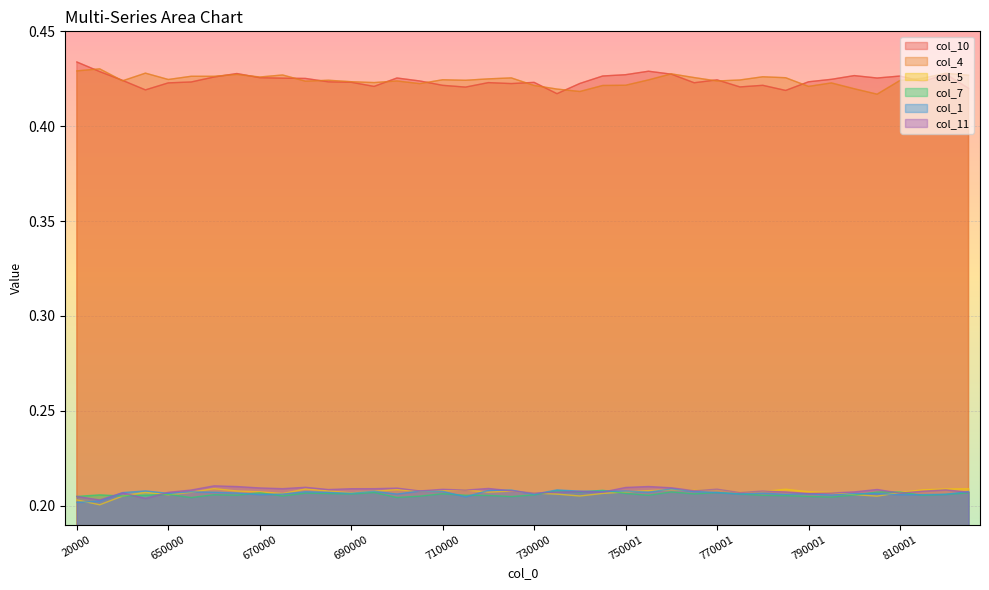

In col_11, how many points are lower than both neighbors (excluding endpoints)?

12